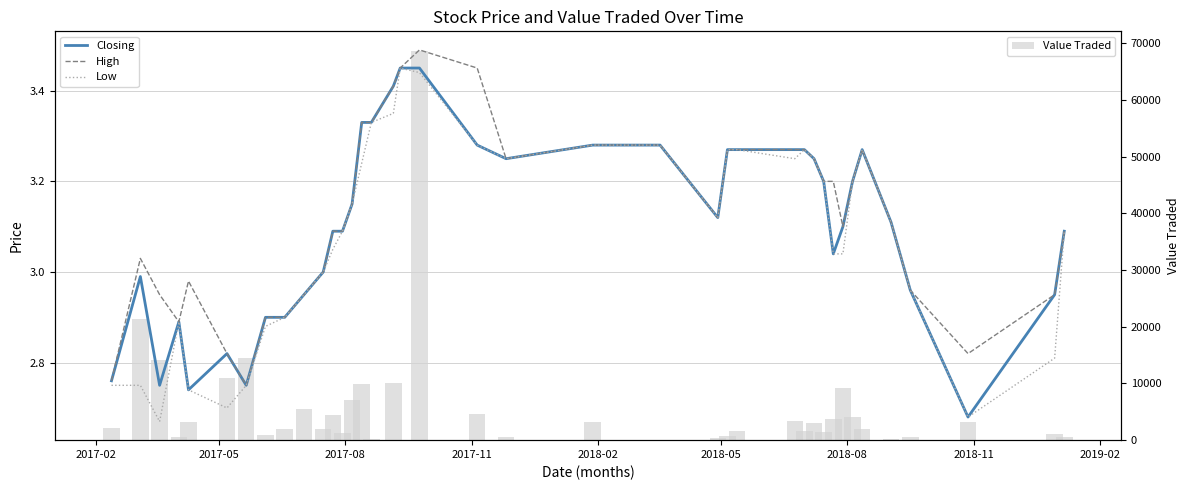

What is the sum of all Value Traded values?

224419